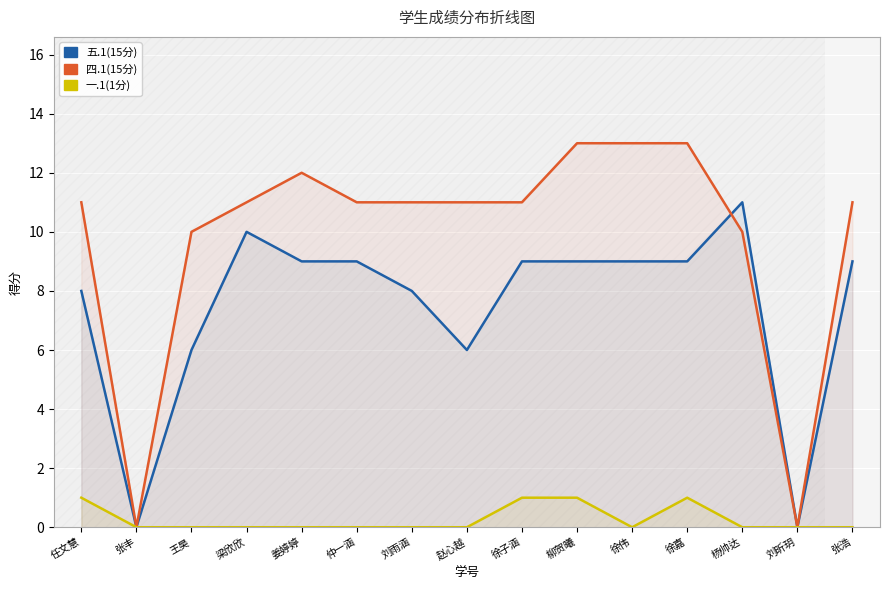

True or false: 四.1(15分) has a value of 5 at 赵心越.

False